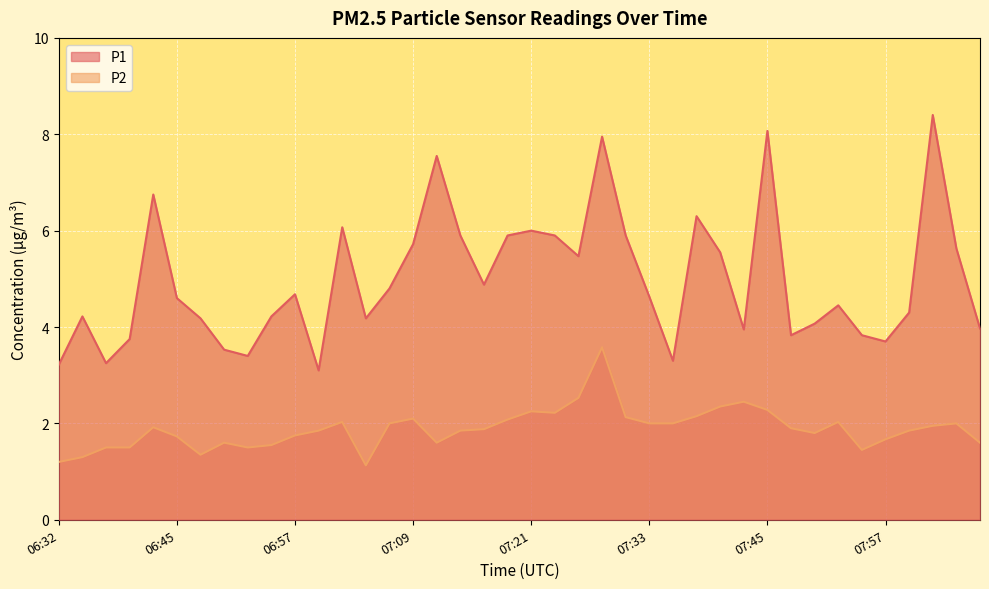

Reading right to left, extract all data points from this chart.

P1: 4.0	5.6	8.4	4.3	3.7	3.8	4.5	4.1	3.8	8.1	4.0	5.5	6.3	3.3	4.6	5.9	8.0	5.5	5.9	6.0	5.9	4.9	5.9	7.5	5.7	4.8	4.2	6.1	3.1	4.7	4.2	3.4	3.5	4.2	4.6	6.8	3.8	3.2	4.2	3.2
P2: 1.6	2.0	1.9	1.9	1.7	1.4	2.0	1.8	1.9	2.3	2.5	2.4	2.1	2.0	2.0	2.1	3.6	2.5	2.2	2.2	2.1	1.9	1.9	1.6	2.1	2.0	1.1	2.0	1.9	1.8	1.6	1.5	1.6	1.4	1.7	1.9	1.5	1.5	1.3	1.2